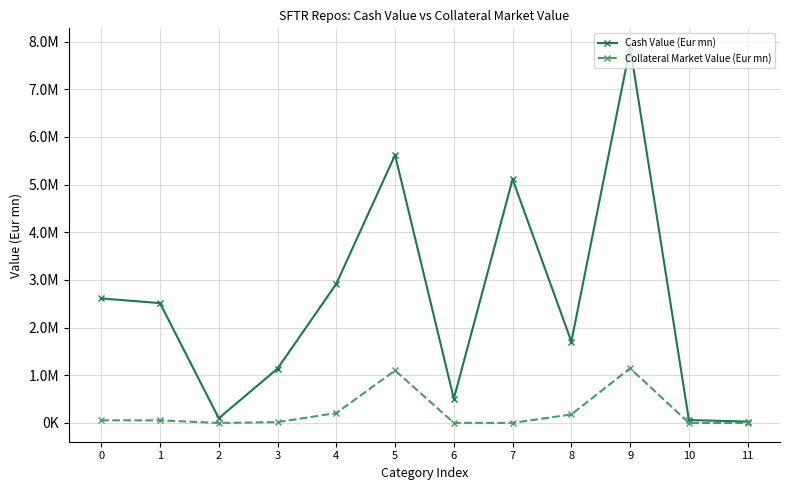

What is the greatest value displayed?

7882139.4